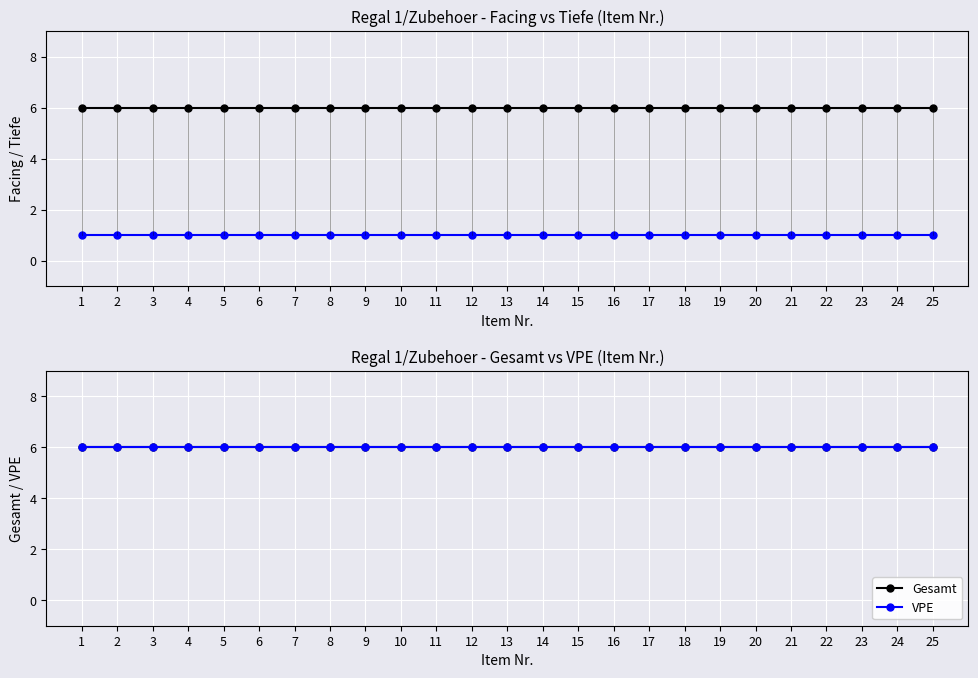

At which category is the sum across all series the highest?

1